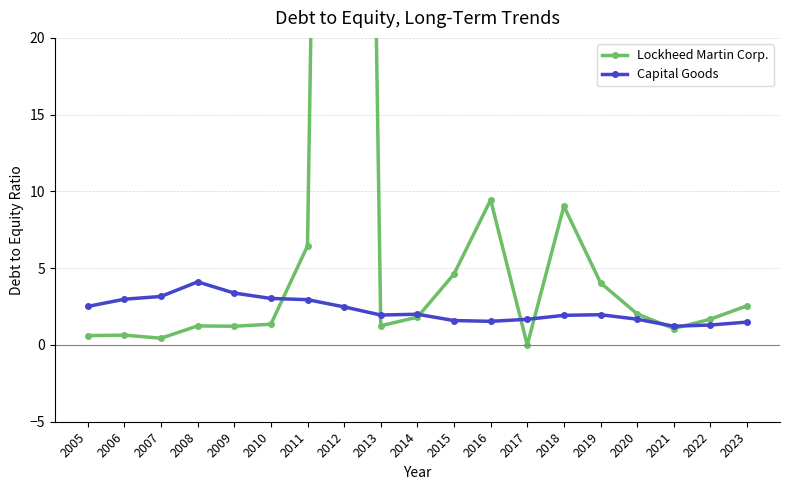

What is the difference between the maximum and minimum values in the Lockheed Martin Corp. series?

157.9